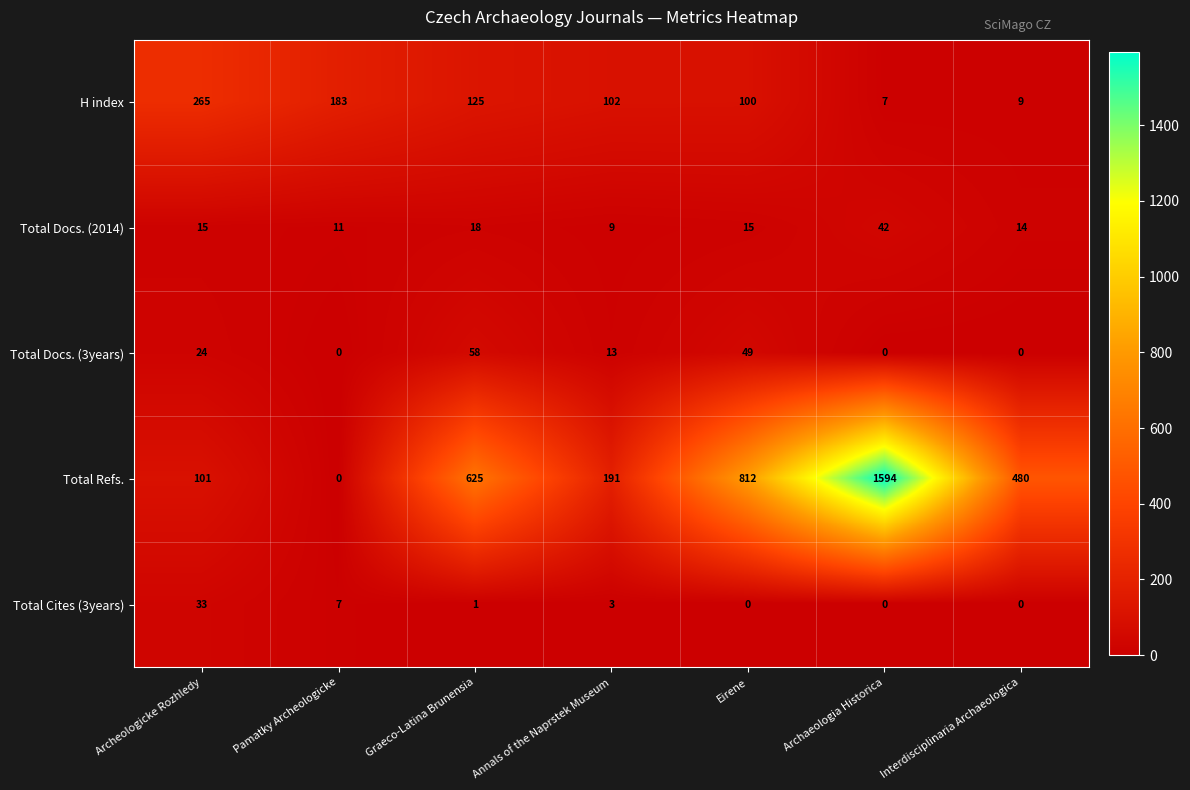

What is the spread (max minus min) of values at Pamatky Archeologicke?

183